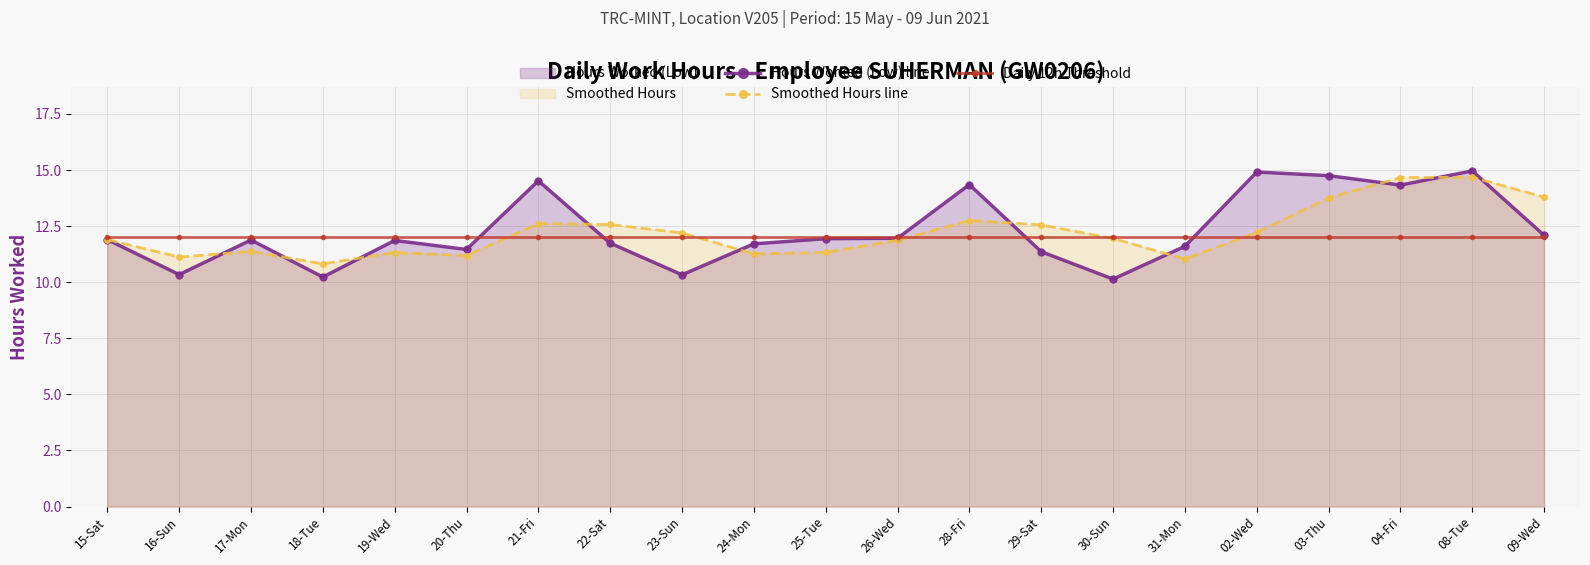

The value of Smoothed Hours line at 16-Sun is 11.1. True or false?

True